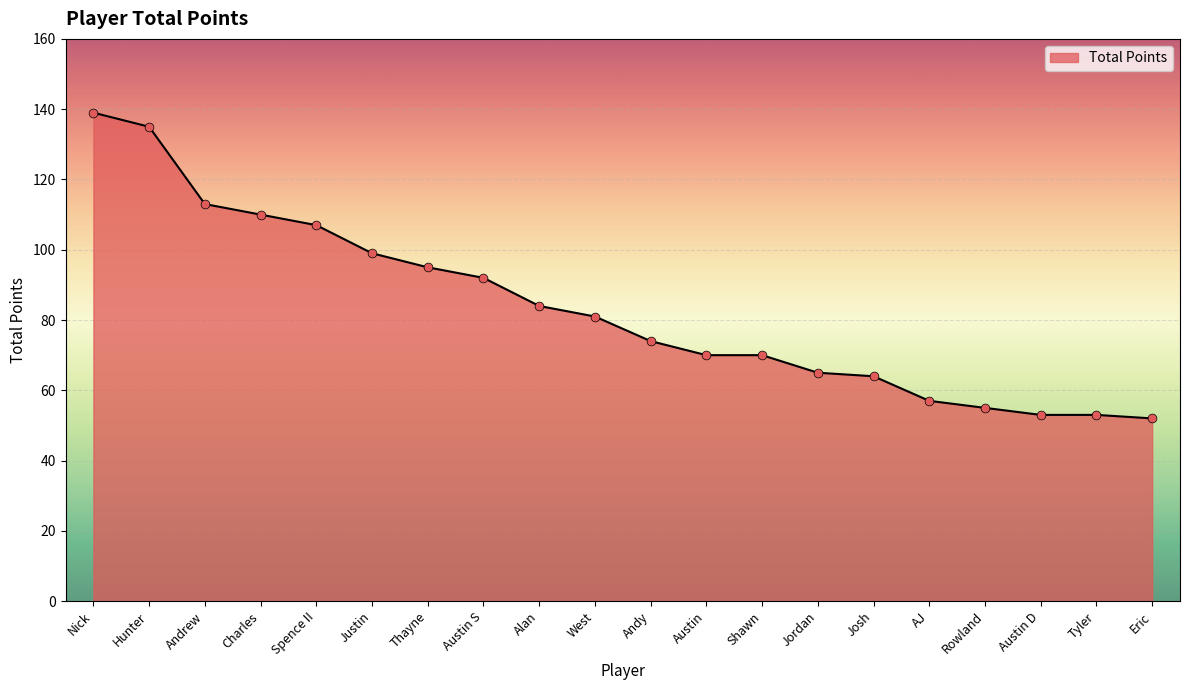

What is the ratio of the value at Austin D to the value at Spence II?

0.5